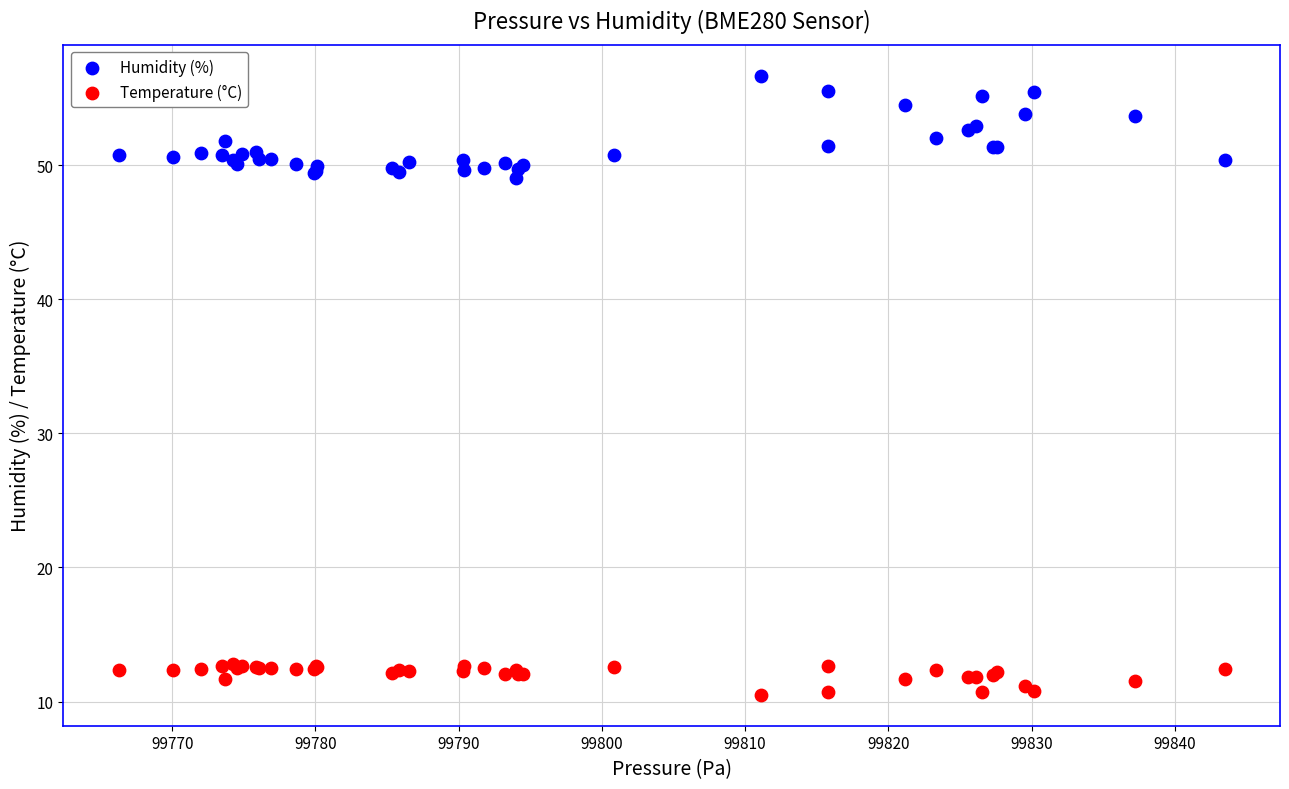

Which series reaches the maximum Y coordinate?

Humidity (%)